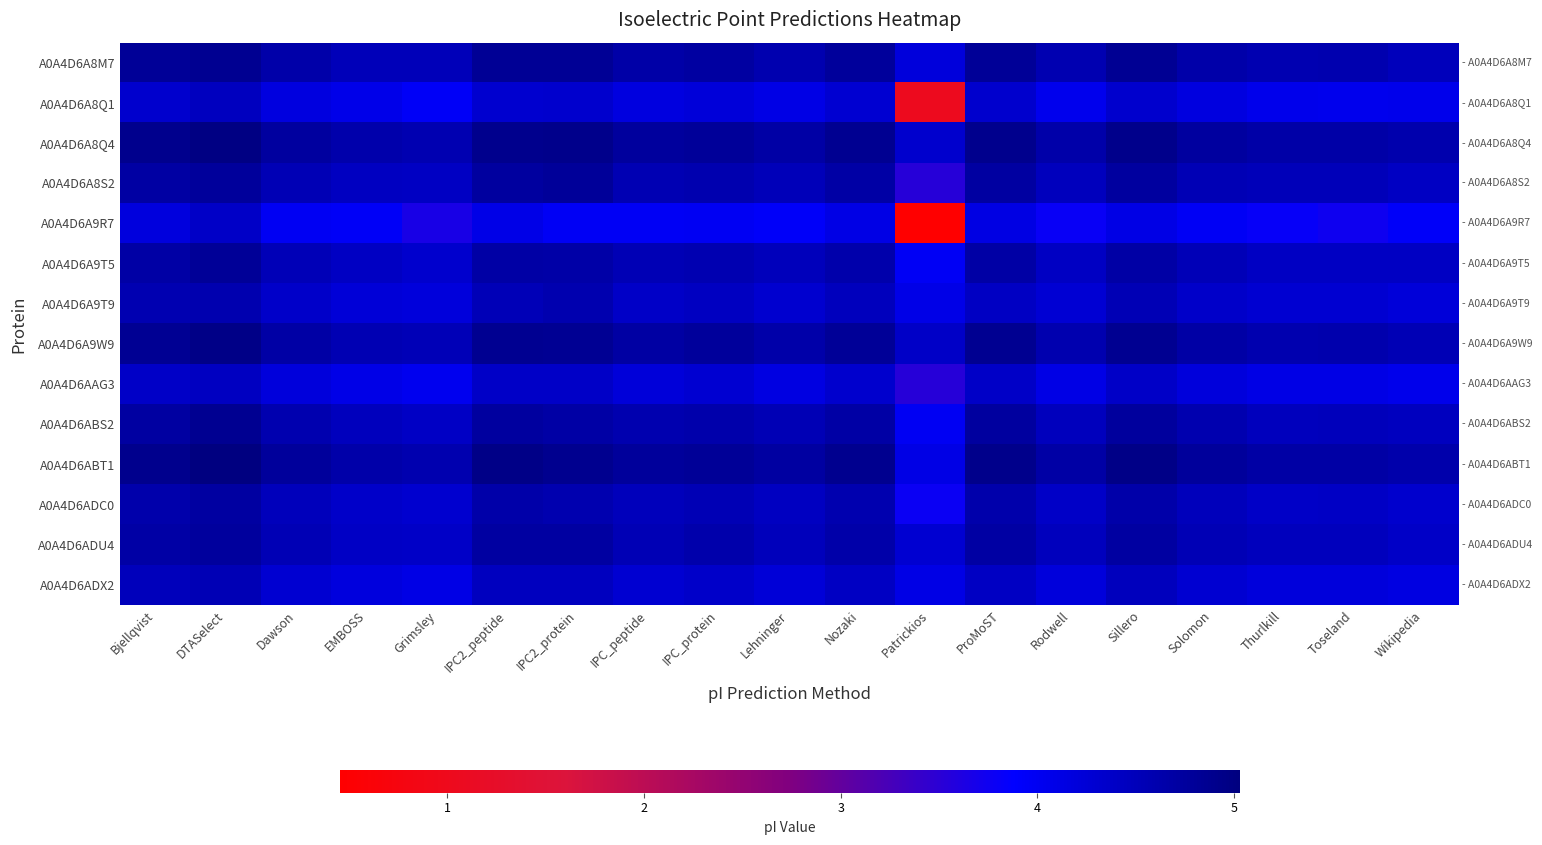

How many series are shown in this chart?

14